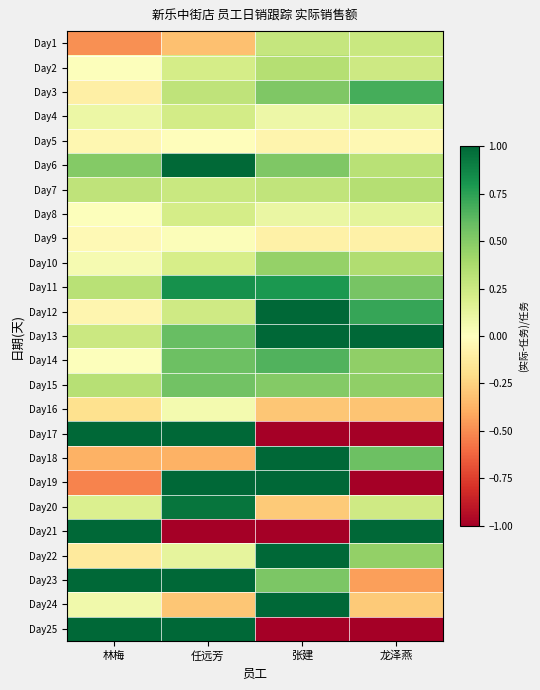

What is the total value across all series at 张建?

7.3